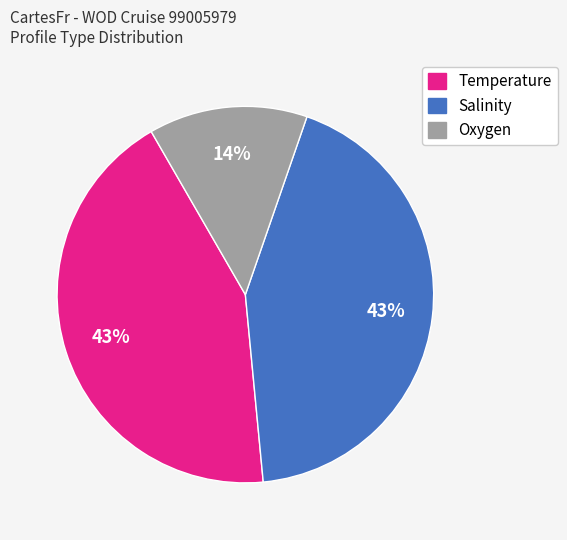

To the nearest percent, what is the average slice percentage?

33%